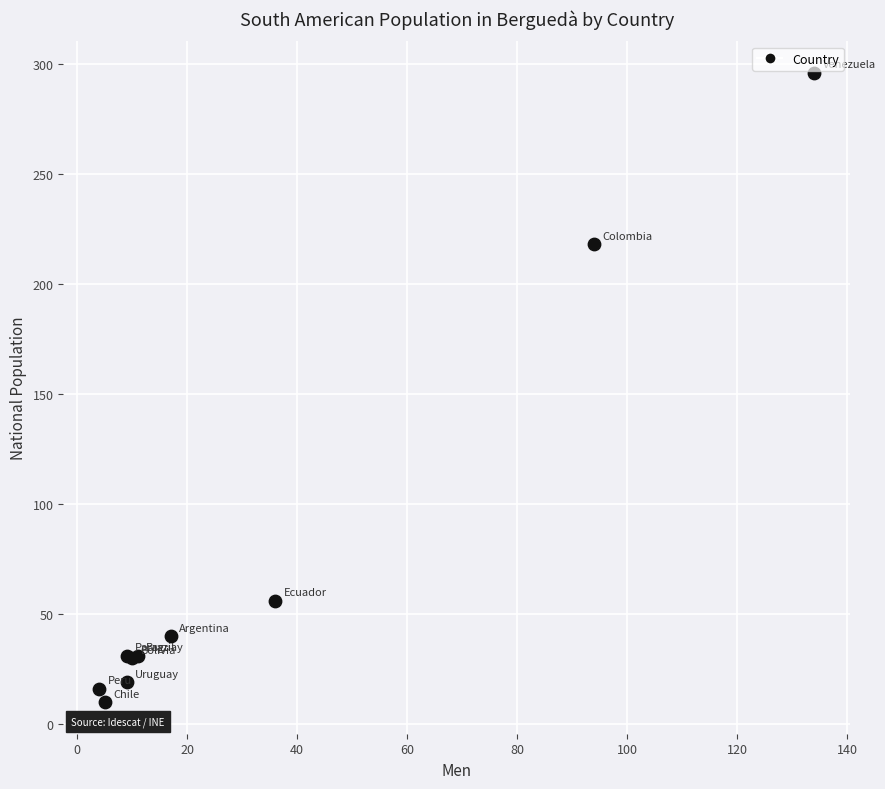

What Y value in the scatter plot is closest to 153?

218